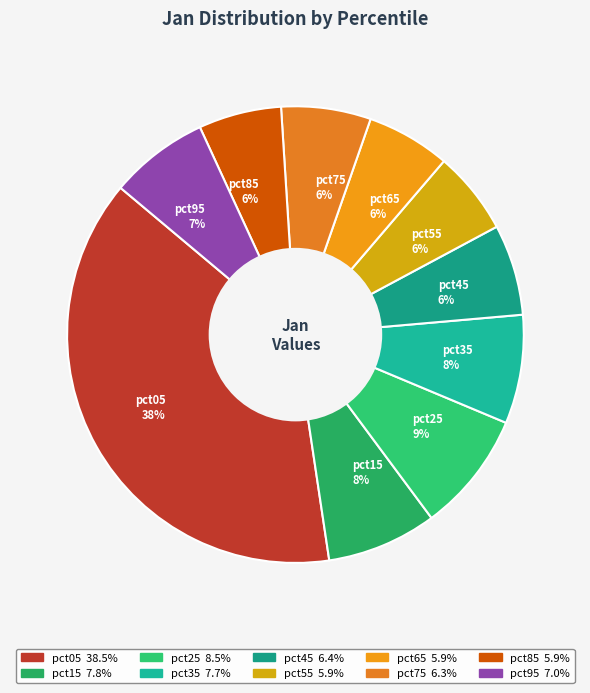

How many slices are in this pie chart?

10